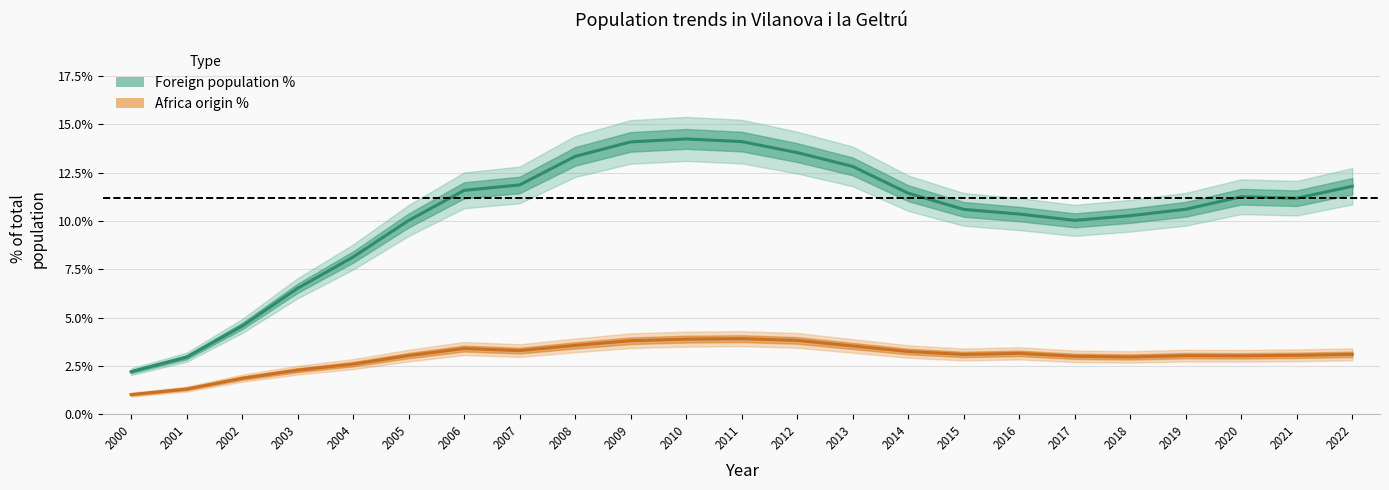

How many series are shown in this chart?

2